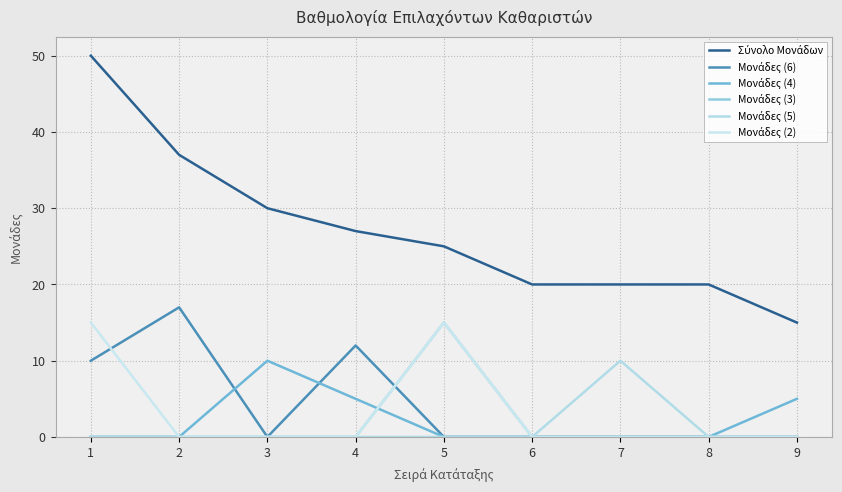

At how many categories does at least one series exceed 21?

5